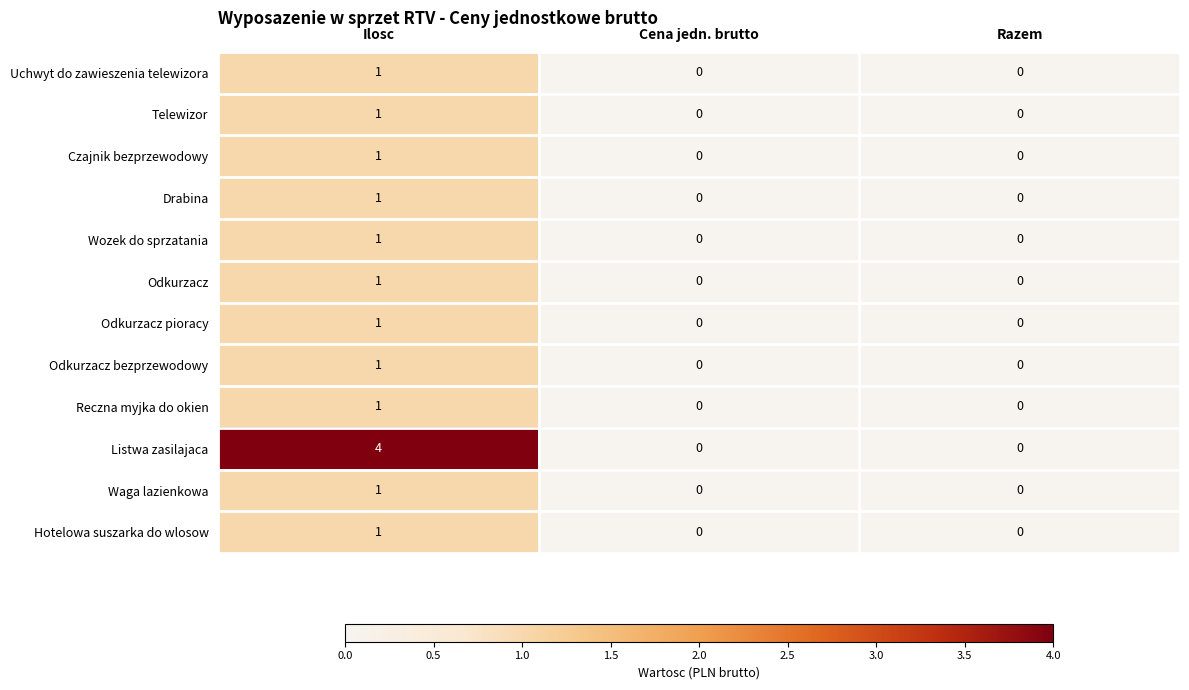

At how many categories does at least one series exceed 1?

1